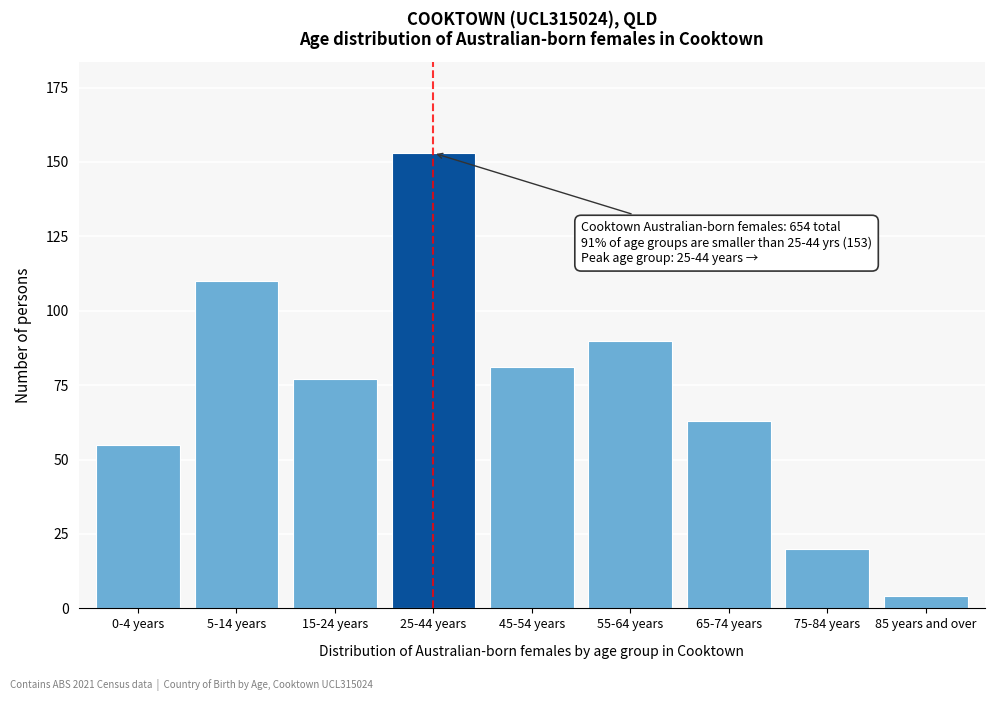

Reading right to left, transcribe all the data shown in this chart.

85 years and over=4	75-84 years=20	65-74 years=63	55-64 years=90	45-54 years=81	25-44 years=153	15-24 years=77	5-14 years=110	0-4 years=55